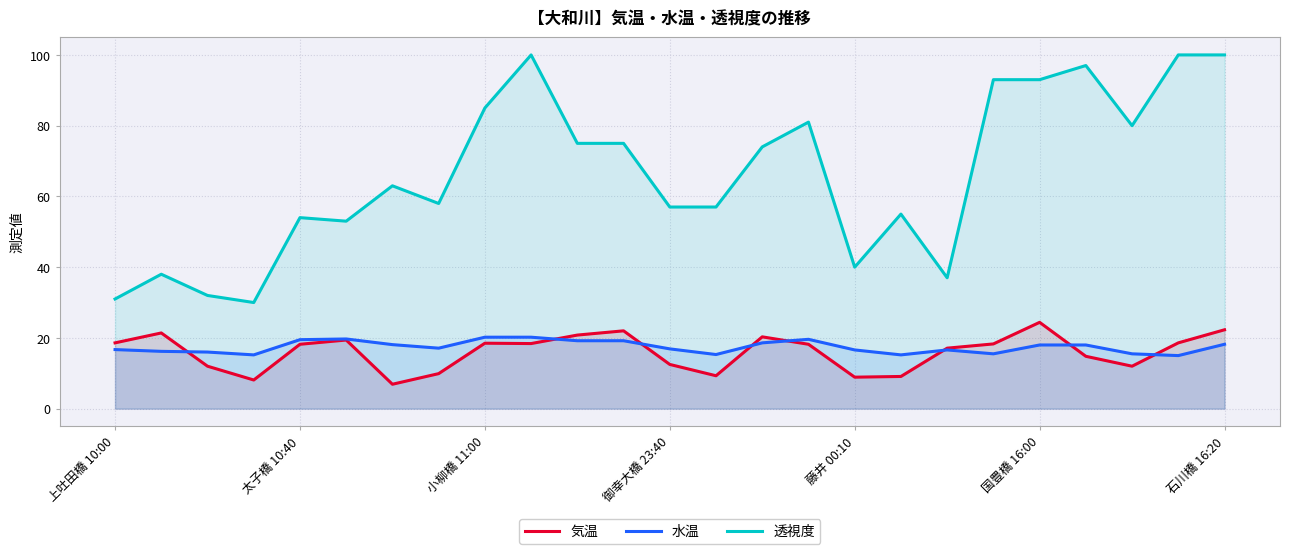

The 水温 series shows 16.6 at 藤井 00:10. True or false?

True